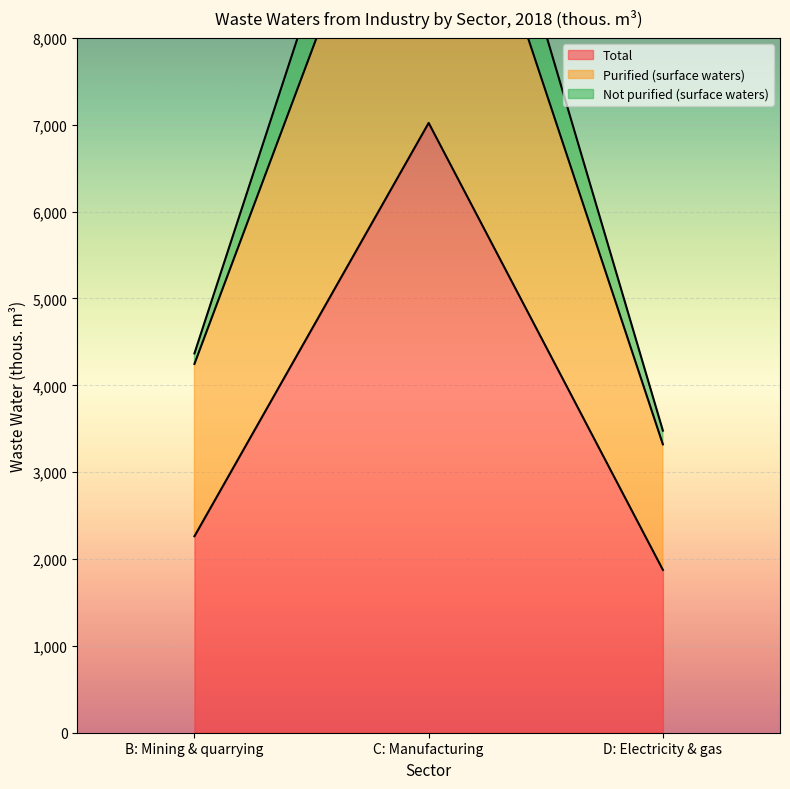

What is the difference between the maximum and minimum values in the Total series?

5146